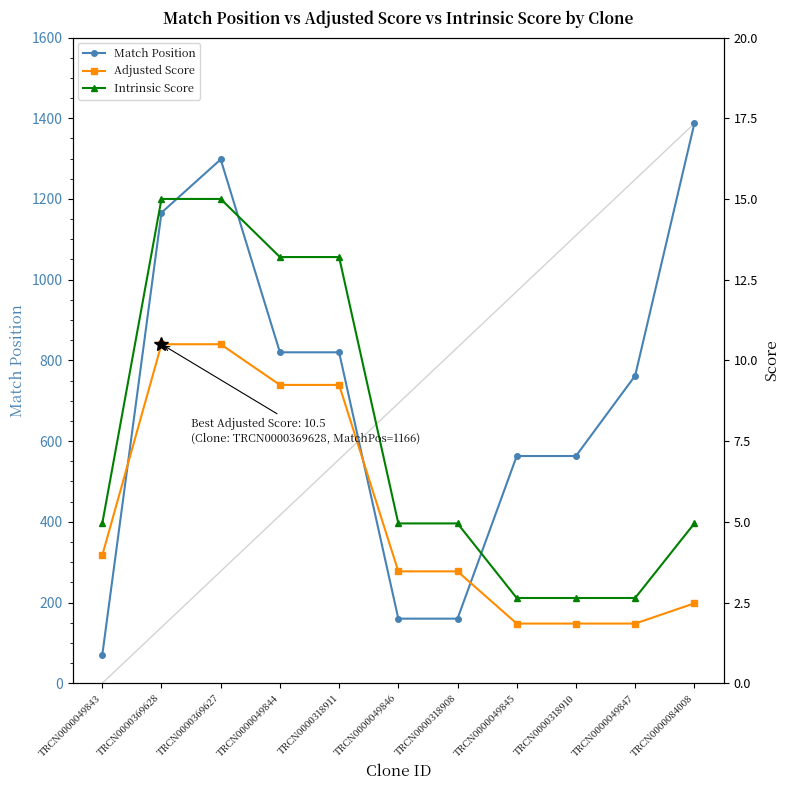

True or false: Adjusted Score and Intrinsic Score cross at least once.

False